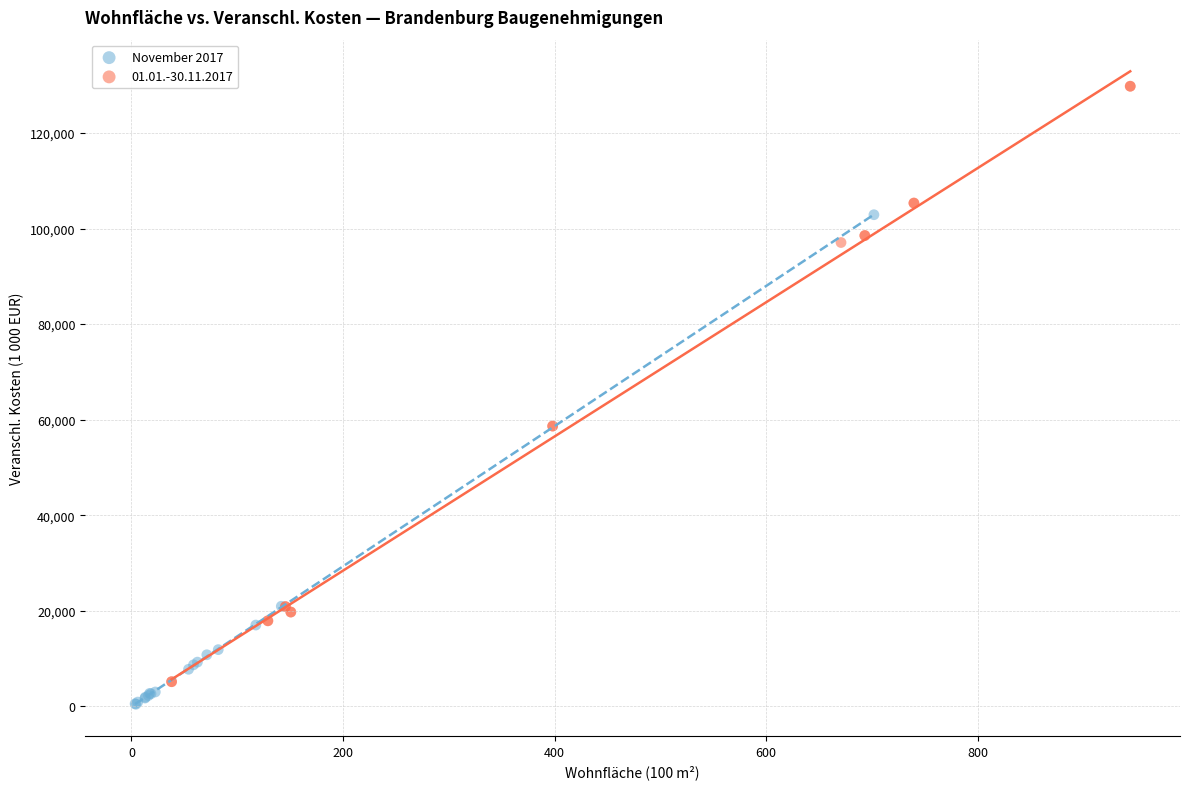

Which series has the largest Y range (max minus min)?

01.01.-30.11.2017